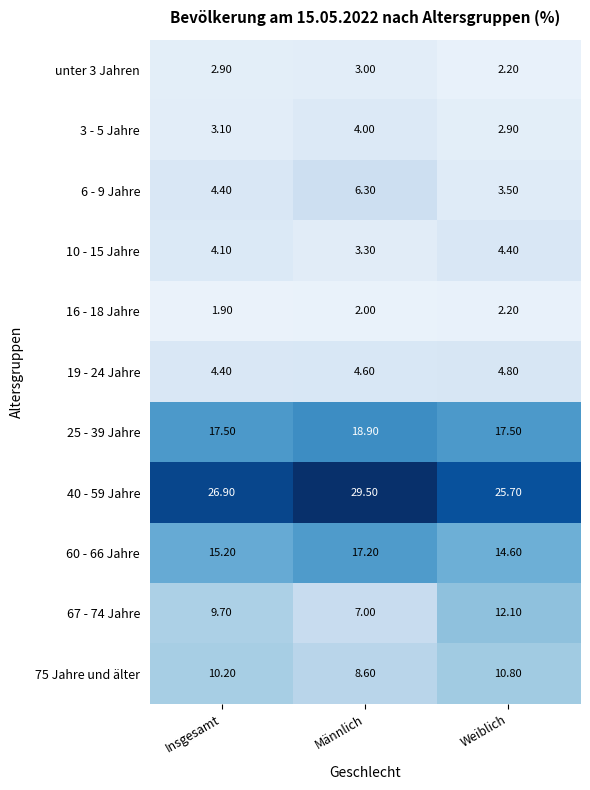

At how many categories does at least one series exceed 12?

3